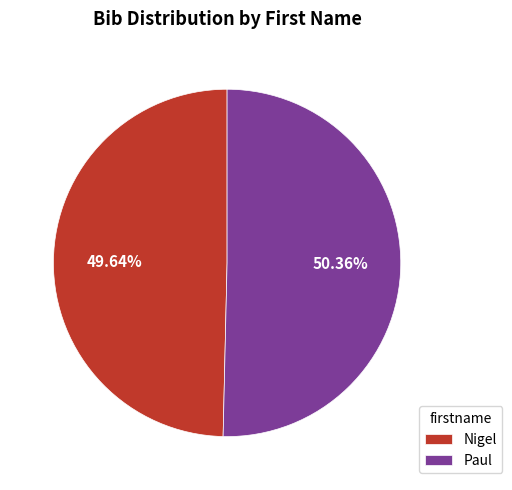

Is the sum of Nigel and Paul greater than half?

Yes